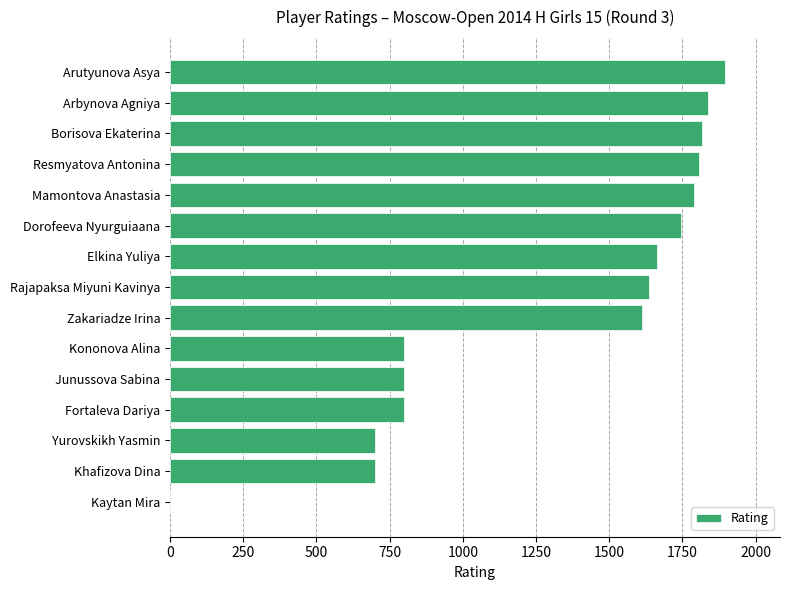

Which has a higher value, Fortaleva Dariya or Mamontova Anastasia?

Mamontova Anastasia